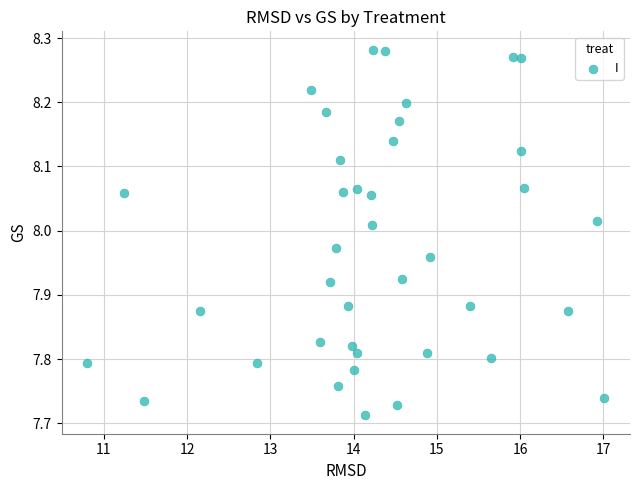

What is the range of X values (max minus min)?

6.2